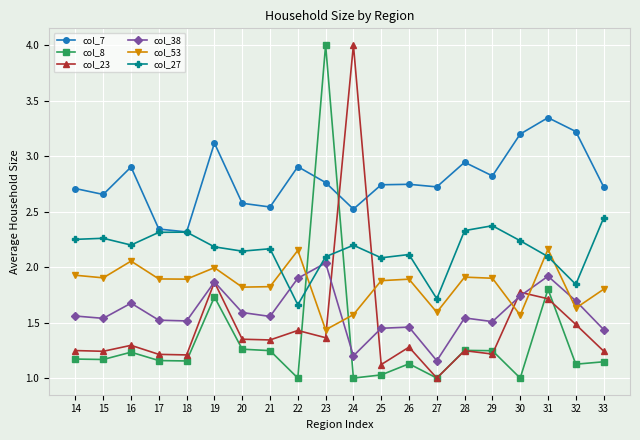

True or false: col_23 has a value of 1.3 at 21.

True